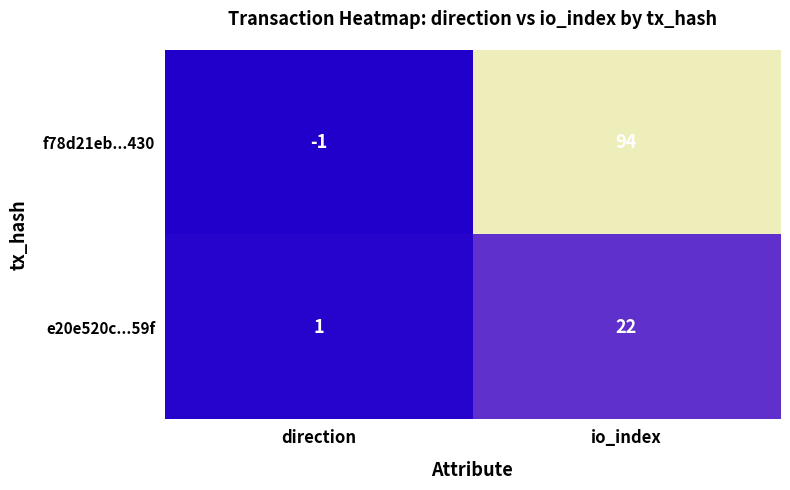

True or false: f78d21eb...430 has a value of 24 at io_index.

False